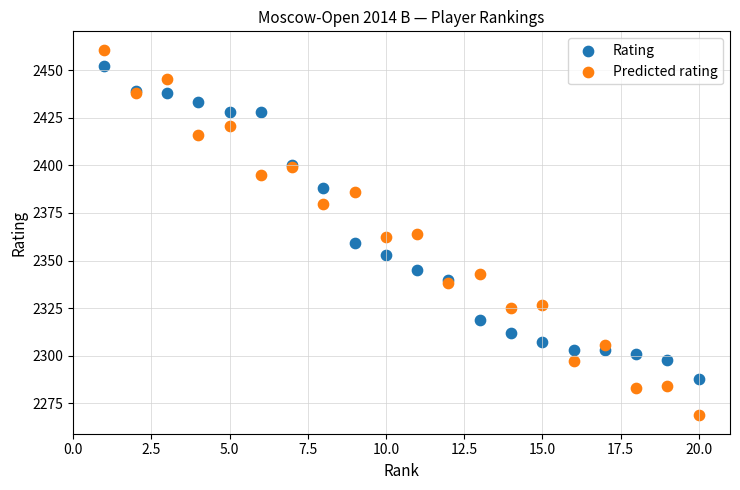

Which series has the largest Y range (max minus min)?

Predicted rating